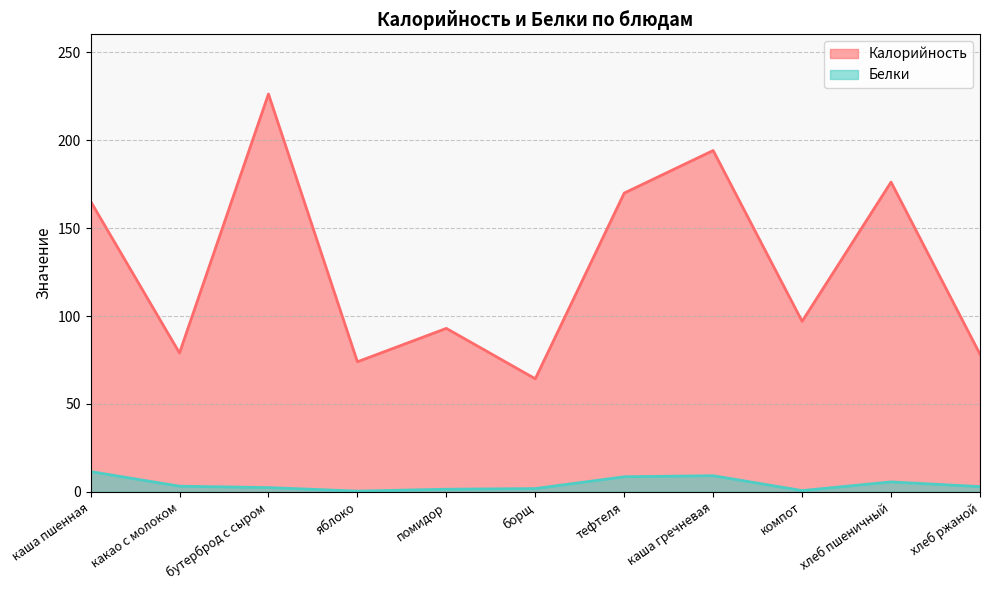

What is the sum of all Калорийность values?

1417.8